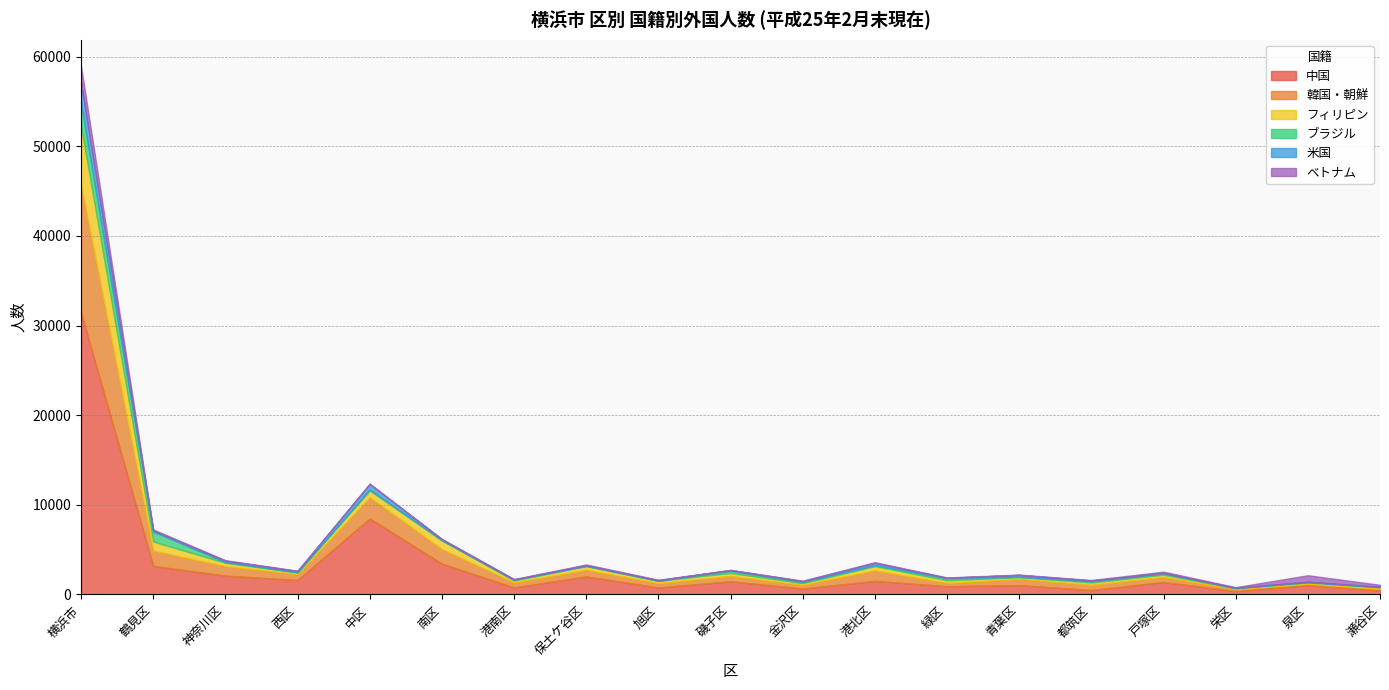

What is the minimum value shown in the chart?

13